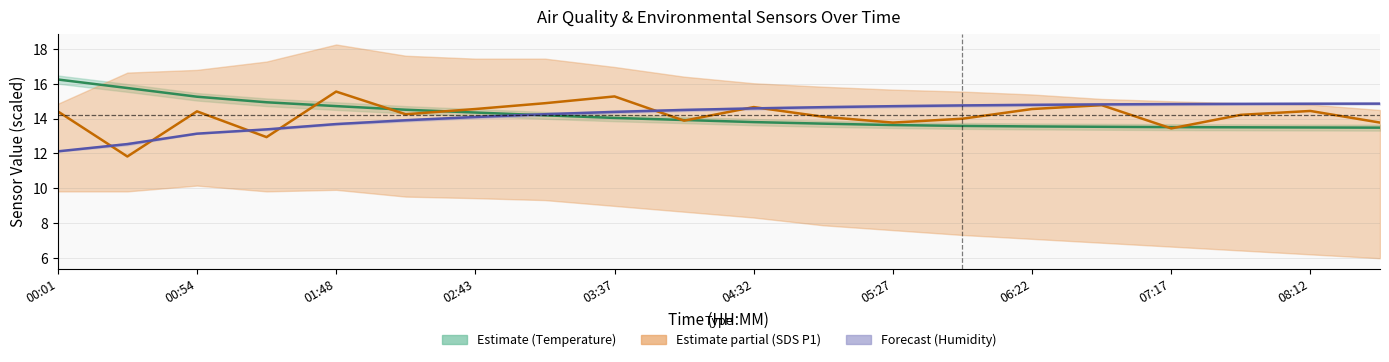

What is the label of the 17th point from the right?

02:43